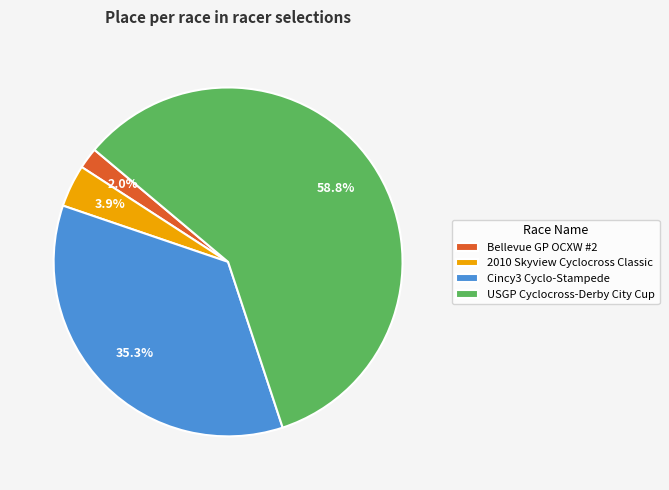

Which category has the biggest portion of the pie?

USGP Cyclocross-Derby City Cup